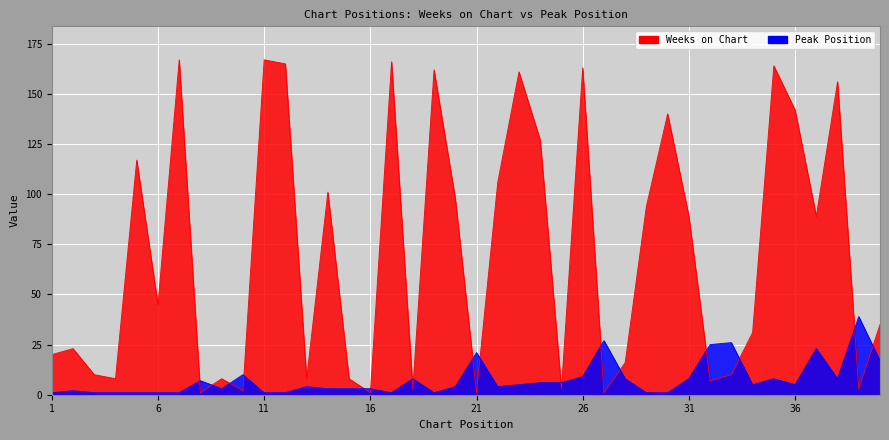

True or false: Peak Position has a value of 1 at 11.

False